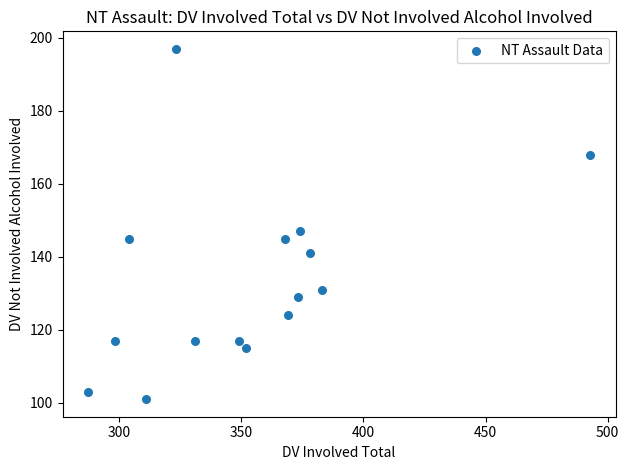

What Y value in the scatter plot is closest to 149?

147